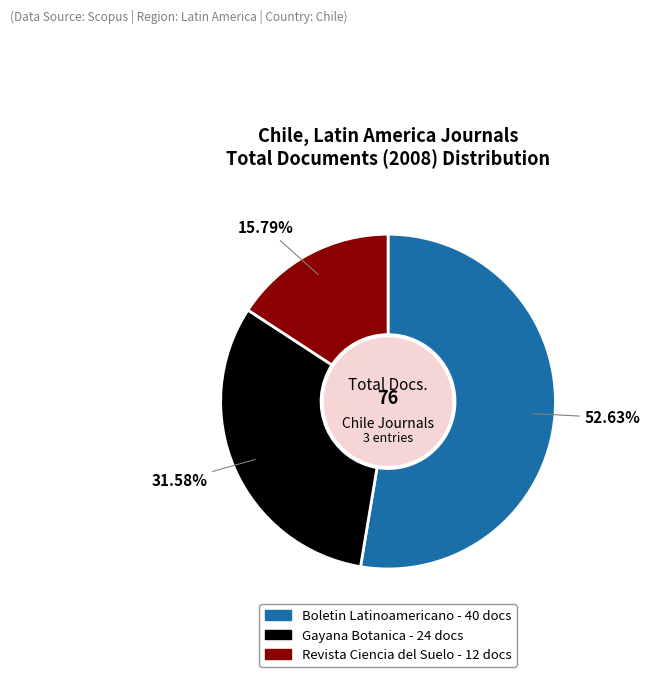

Is there any slice that represents more than half of the pie?

Yes